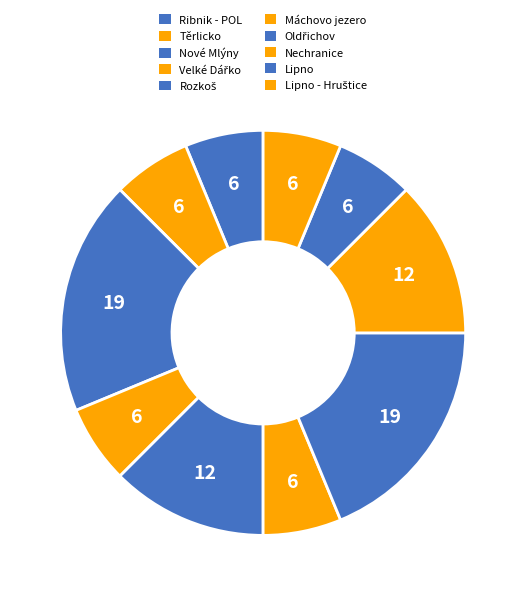

Which category has the smallest portion of the pie?

Nechranice